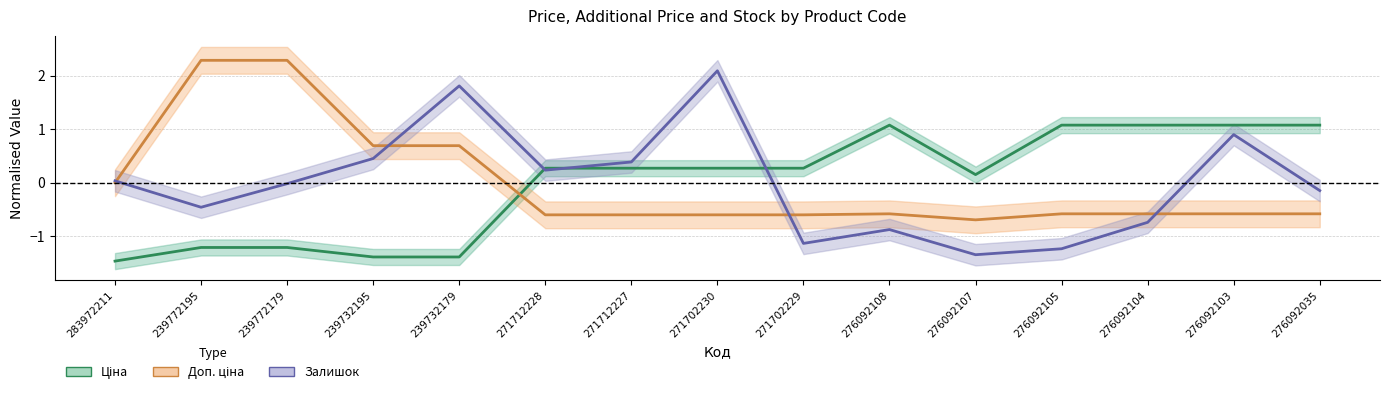

At which category does Залишок reach its first local valley?

239772195